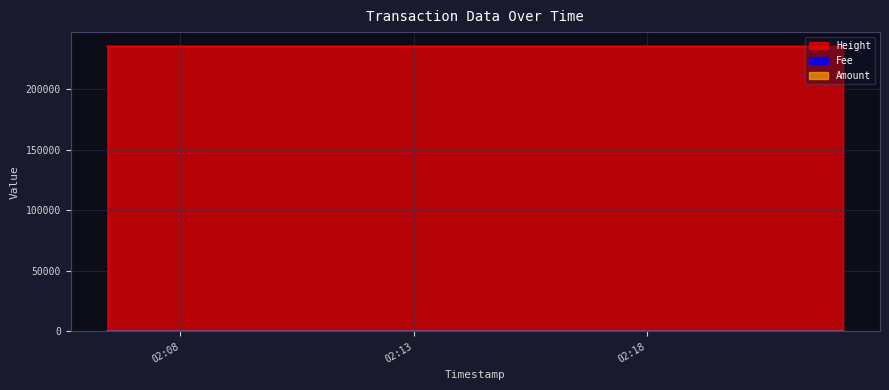

What is the sum of all Height values?

706411